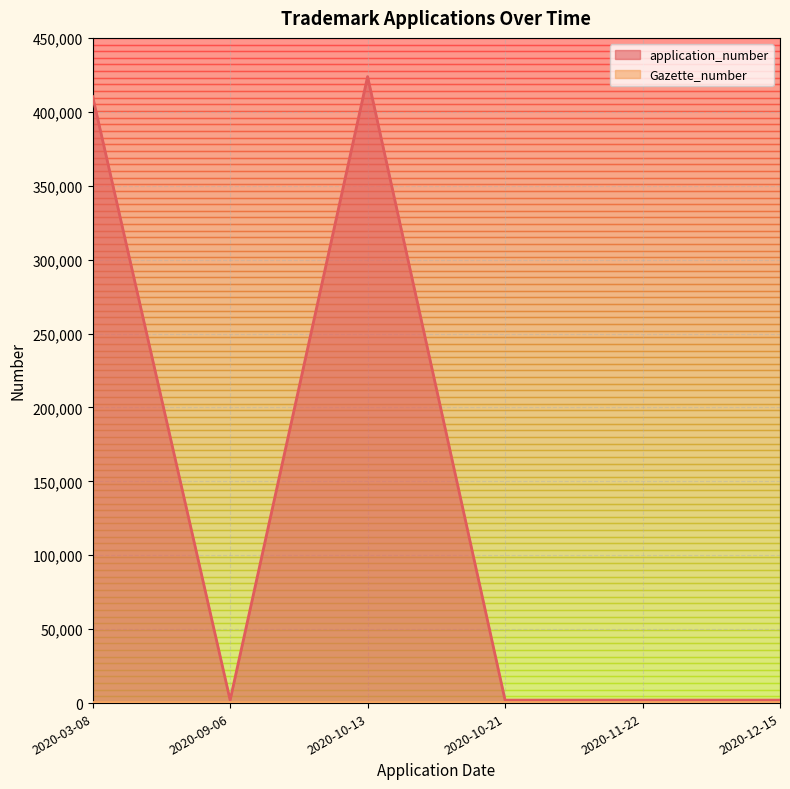

What is the smallest value displayed?

2020